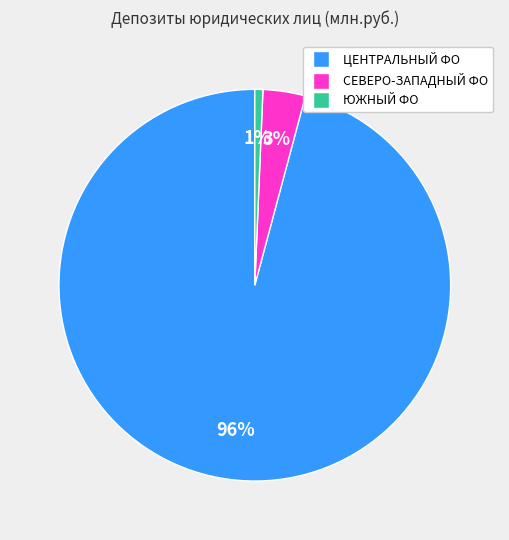

Count the number of slices in the pie.

3